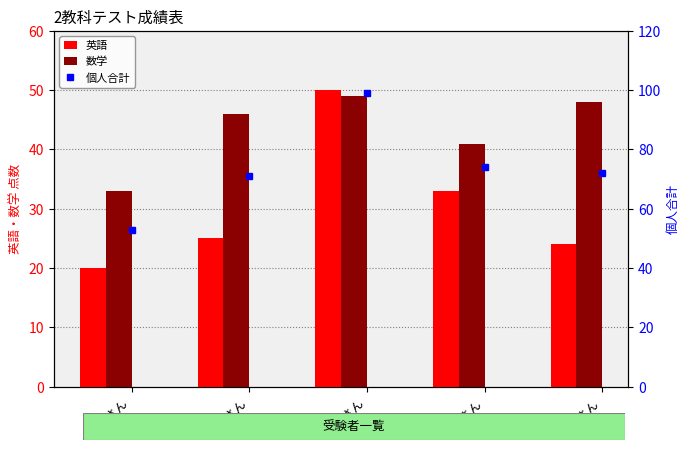

What is the sum of all 数学 values?

217